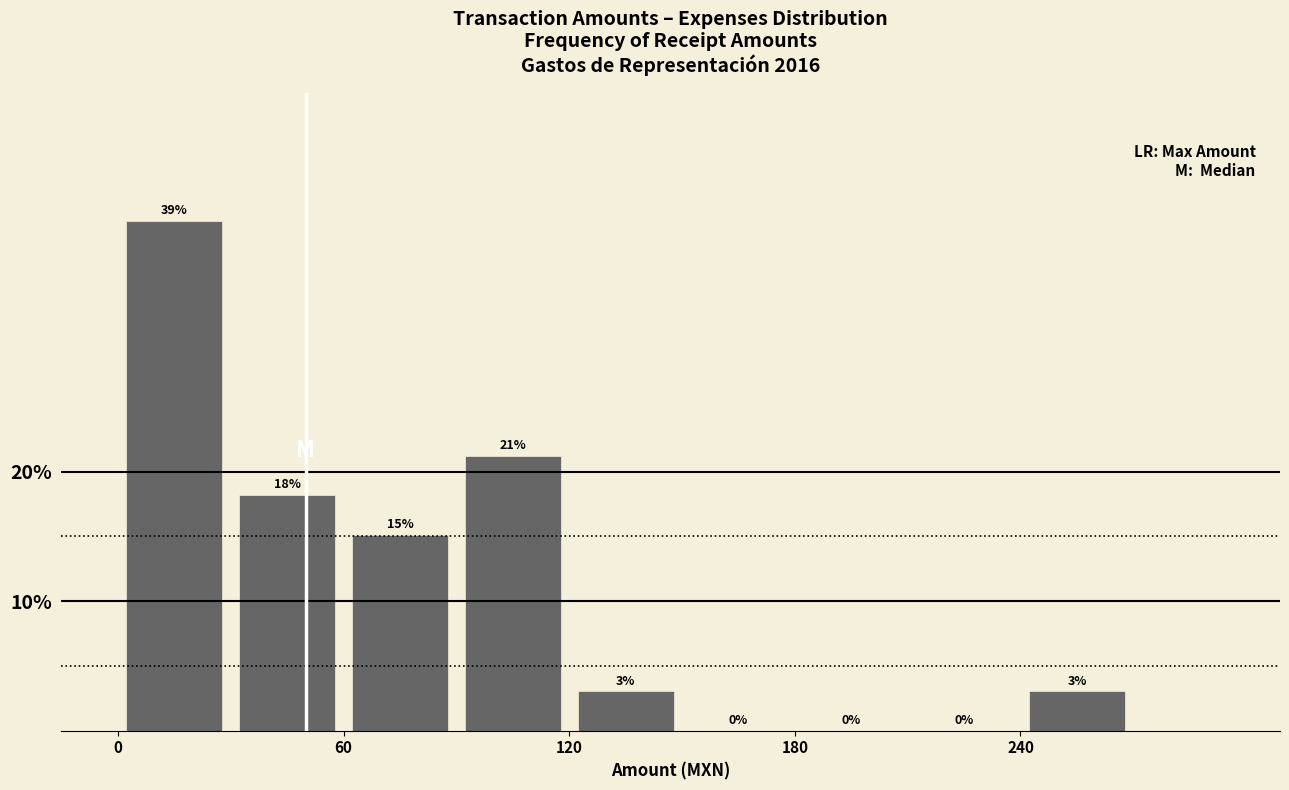

Read against the x-axis, roughly where is the centre of the tallest bar?

20